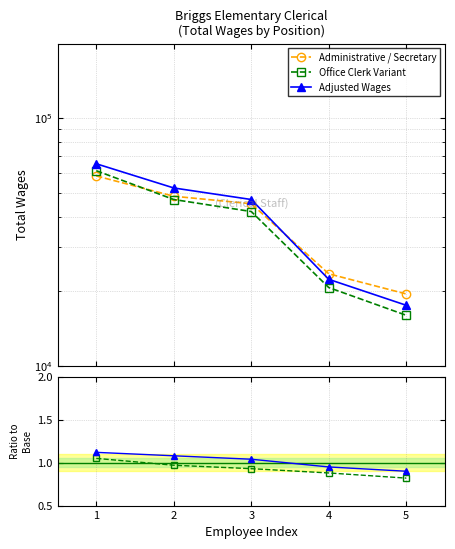

Reading left to right, what are all the values shown in this chart?

Administrative / Secretary: 58365.0	48324.0	45068.0	23476.0	19463.0
Office Clerk Variant: 61283.2	46874.3	41913.2	20658.9	15959.7
Adjusted Wages: 65368.8	52189.9	46870.7	22302.2	17516.7
Office Clerk Variant ratio: 1.1	1.0	0.9	0.9	0.8
Adjusted ratio: 1.1	1.1	1.0	1.0	0.9